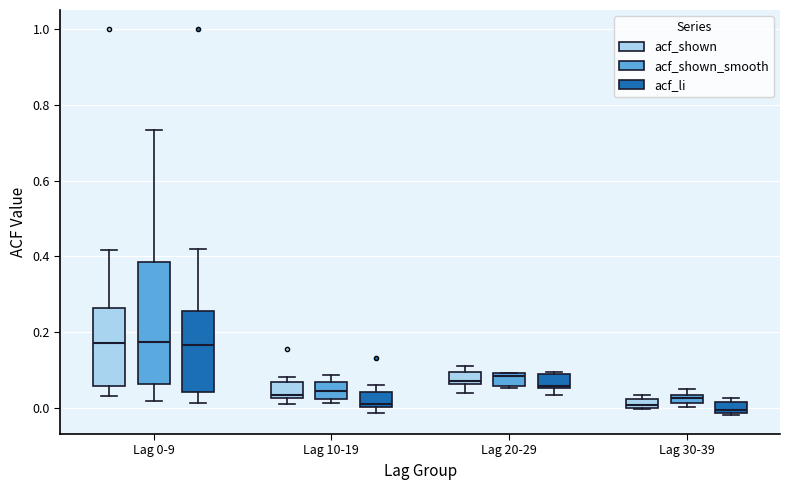

Where is the upper edge of the box for Lag 10-19 (acf_li) on the y-axis? The values are not printed on the chart, so give them approximately, as read against the axis.

0.04